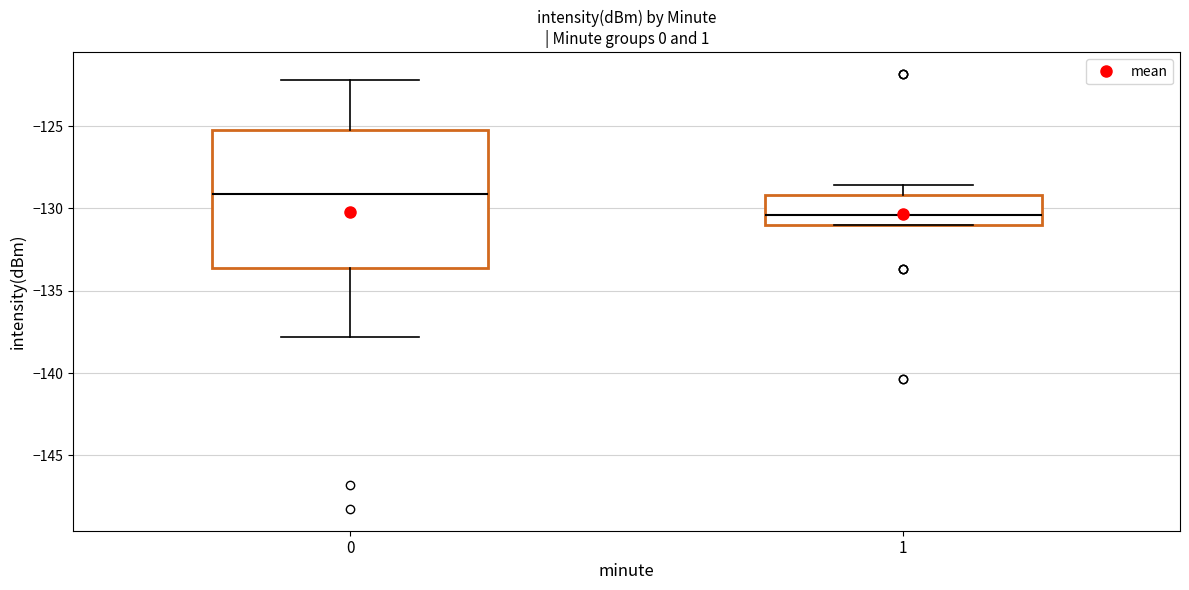

Where is the upper edge of the box at x = 0 on the y-axis? The values are not printed on the chart, so give them approximately, as read against the axis.

-125.0